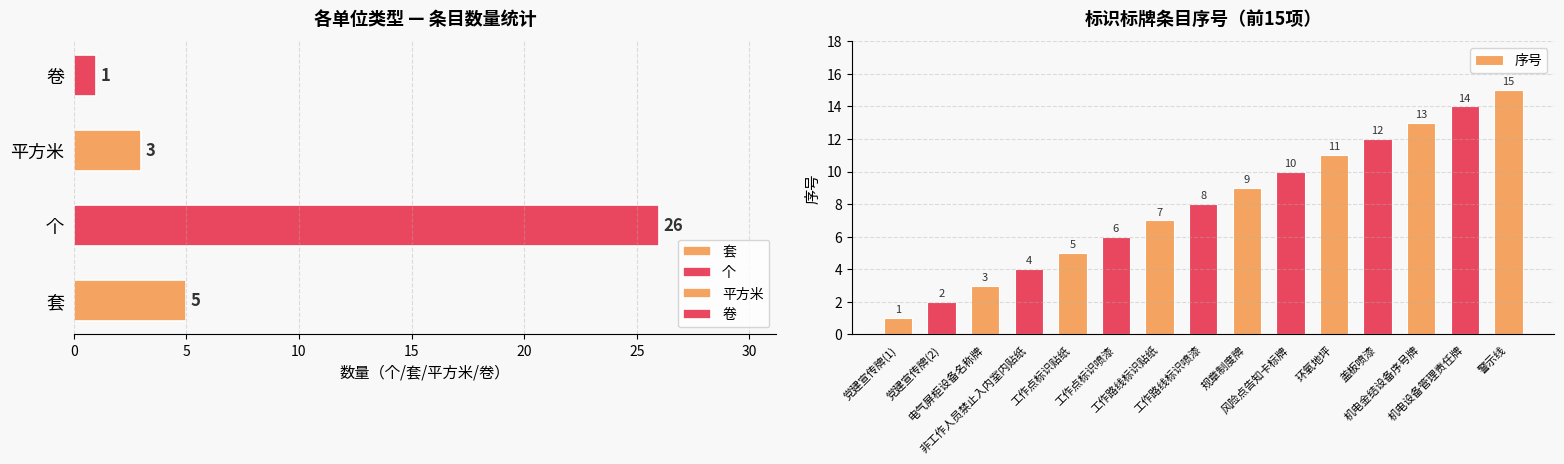

What is the difference between the maximum and minimum values in the 序号 series?

14